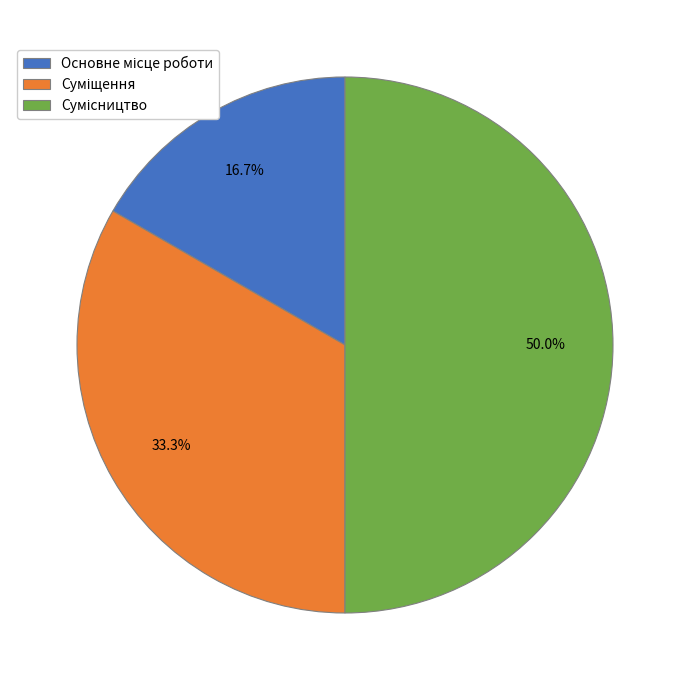

Does any single category account for the majority?

No